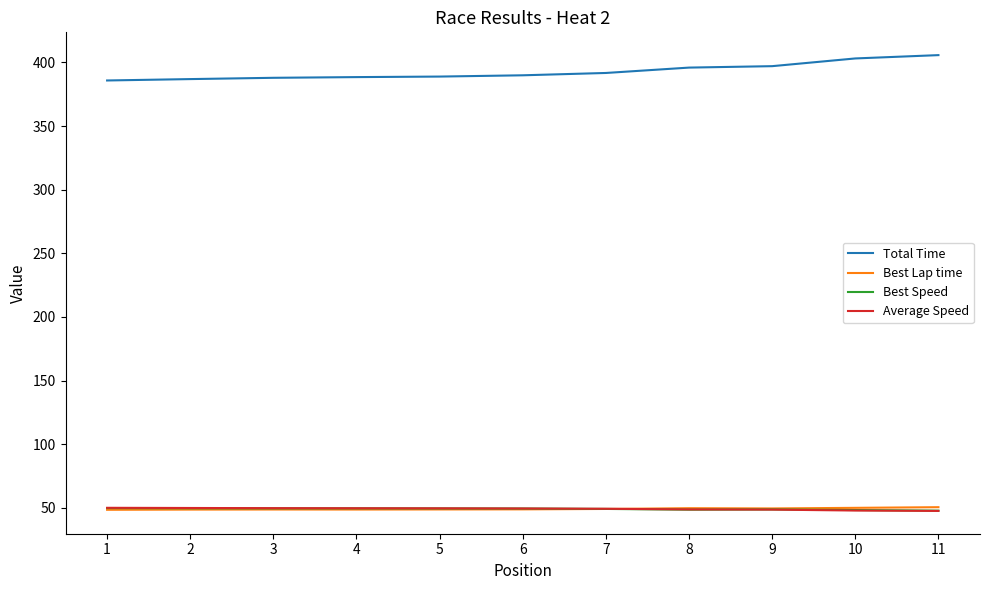

What is the maximum value for Average Speed?

50.0